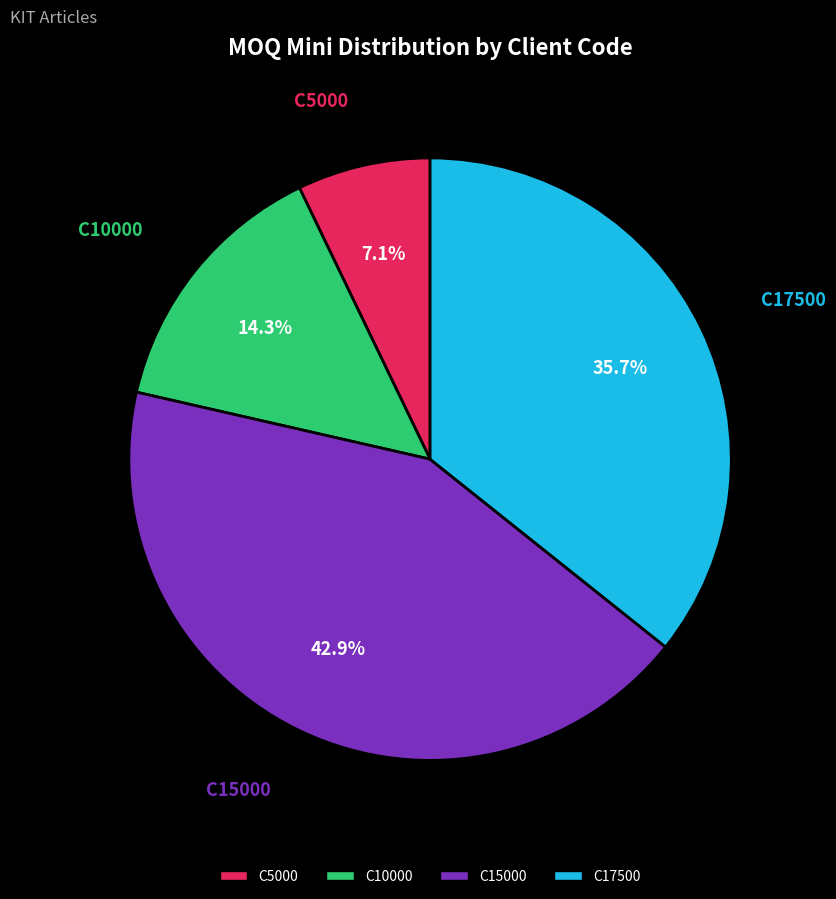

The C15000 slice represents 53% of the pie. True or false?

False